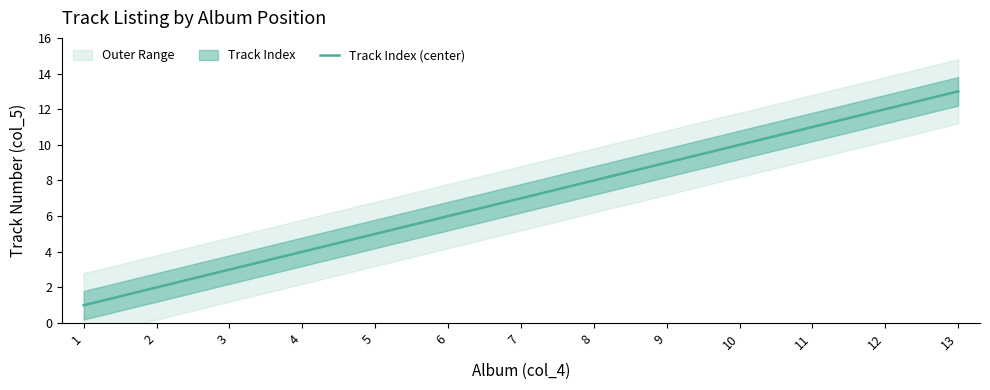

Reading left to right, what are all the values shown in this chart?

1=1	2=2	3=3	4=4	5=5	6=6	7=7	8=8	9=9	10=10	11=11	12=12	13=13